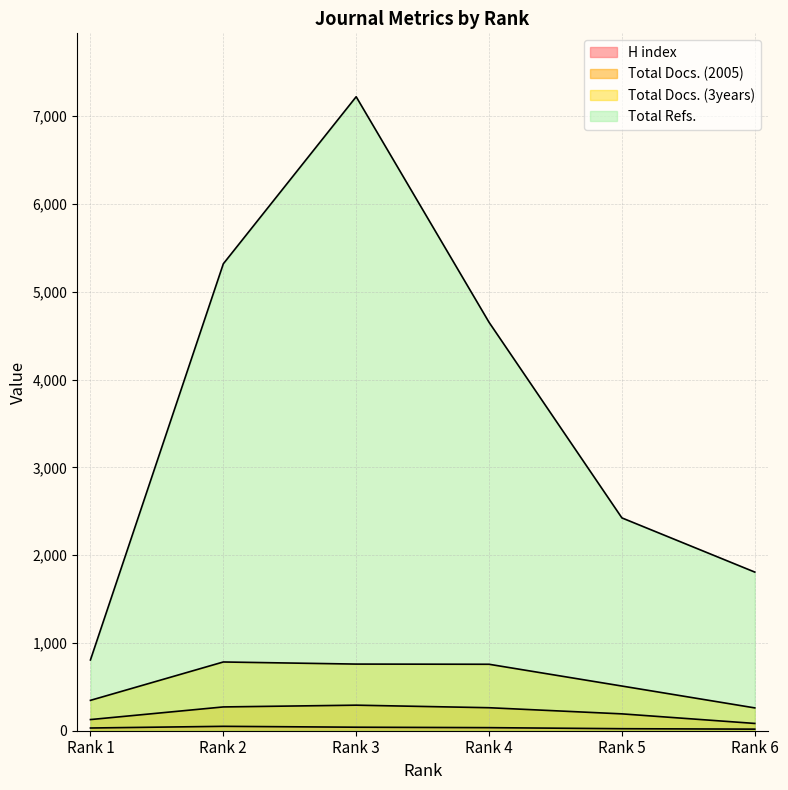

At how many categories does at least one series exceed 6805?

1